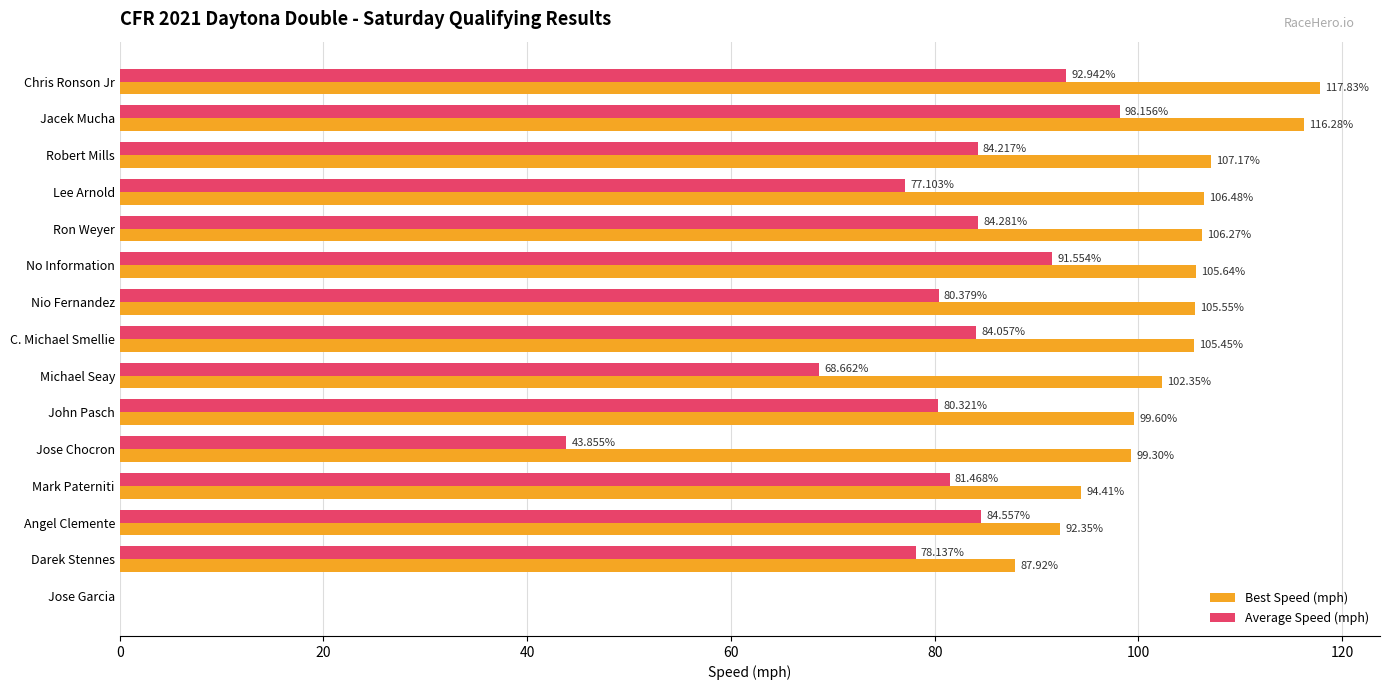

Which category has the highest value across all series?

Chris Ronson Jr